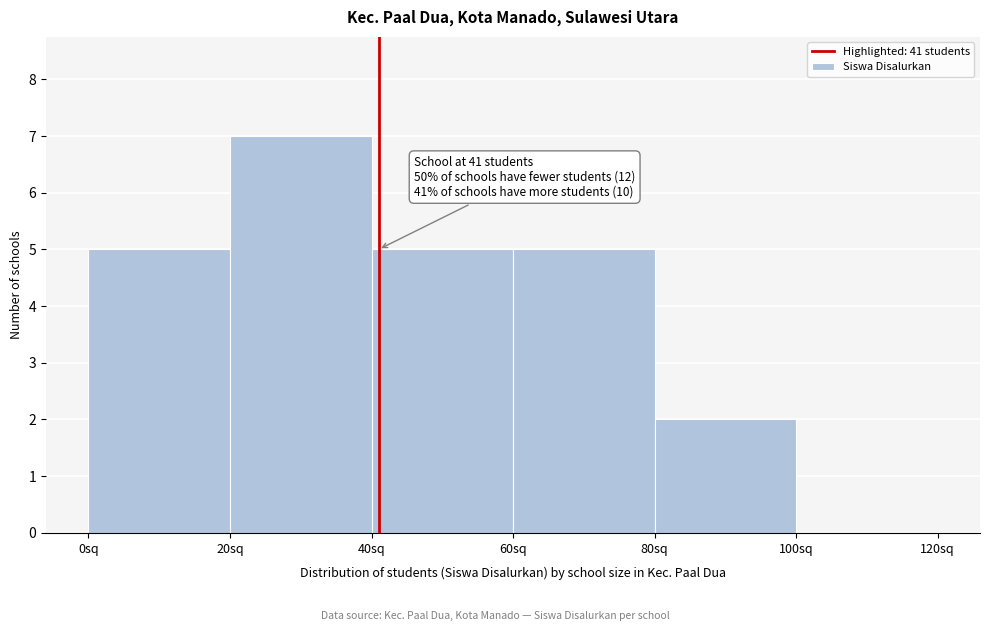

Over which range of the x-axis is the bar tallest?

20 to 40